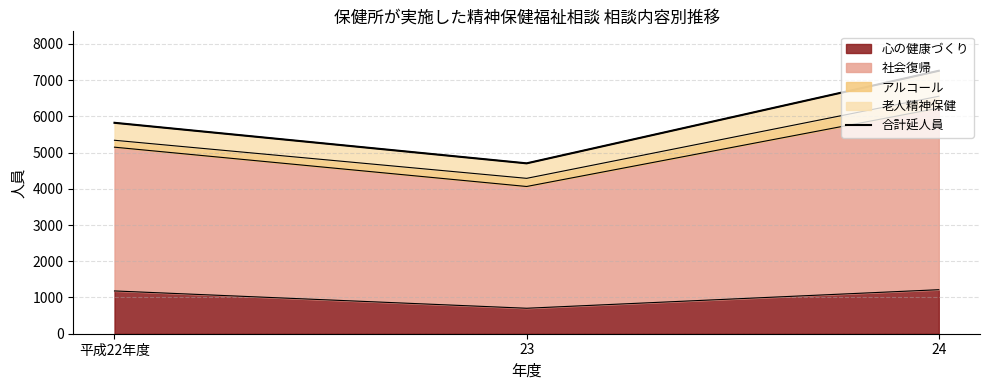

Rank the categories by value from highest to lowest.

24, 平成22年度, 23